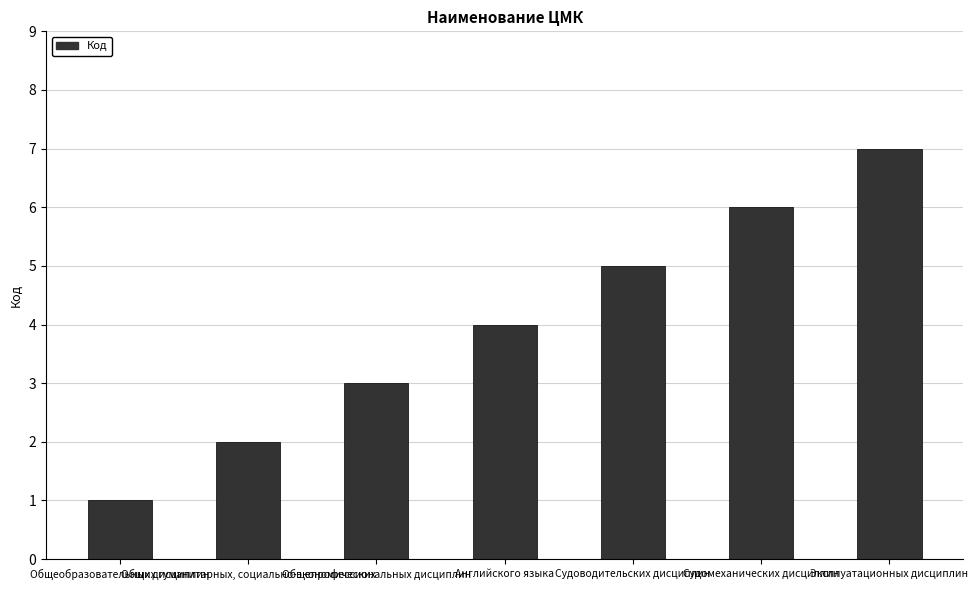

Rank the categories by value from lowest to highest.

Общеобразовательных дисциплин, Общих гуманитарных, социально-экономических, Общепрофессиональных дисциплин, Английского языка, Судоводительских дисциплин, Судомеханических дисциплин, Эксплуатационных дисциплин